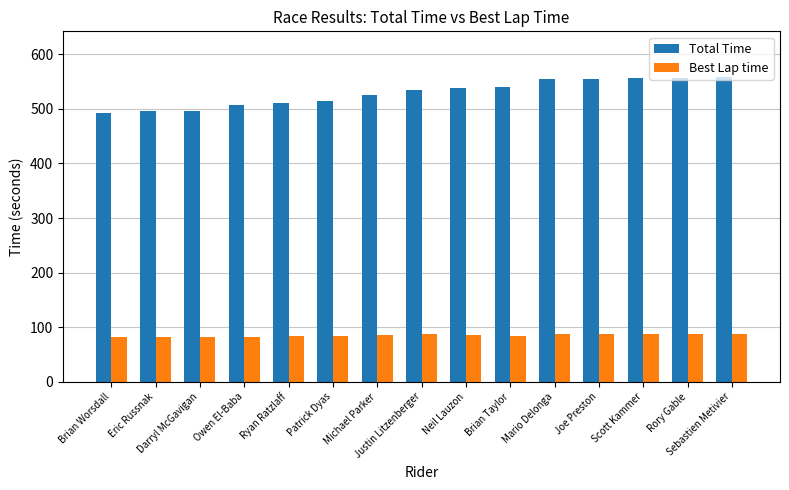

The Total Time series shows 558.3 at Sebastien Metivier. True or false?

True